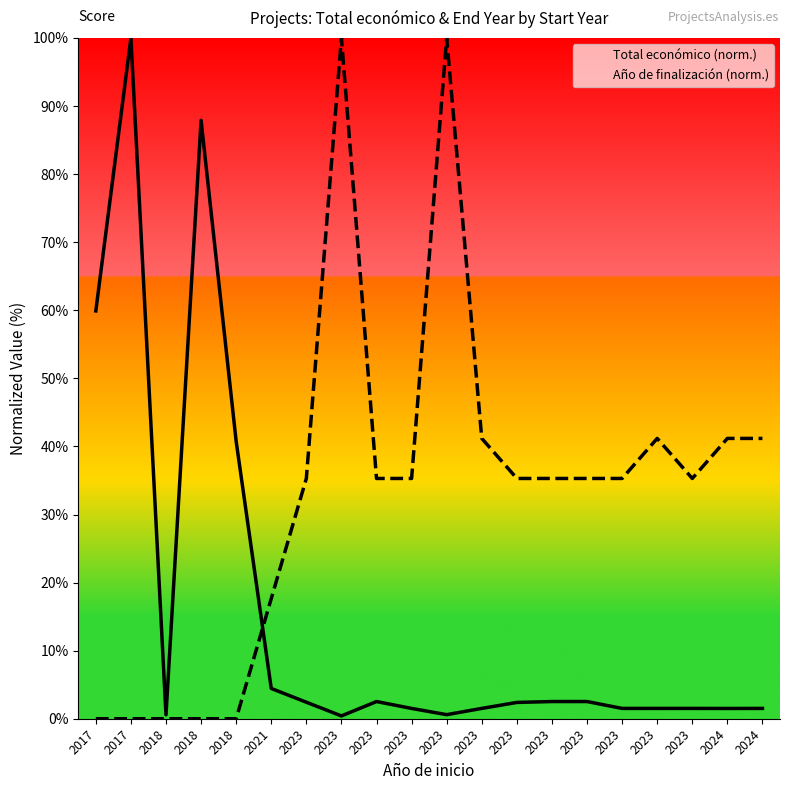

True or false: Año de finalización (norm.) has more than 0 interior local peaks.

True